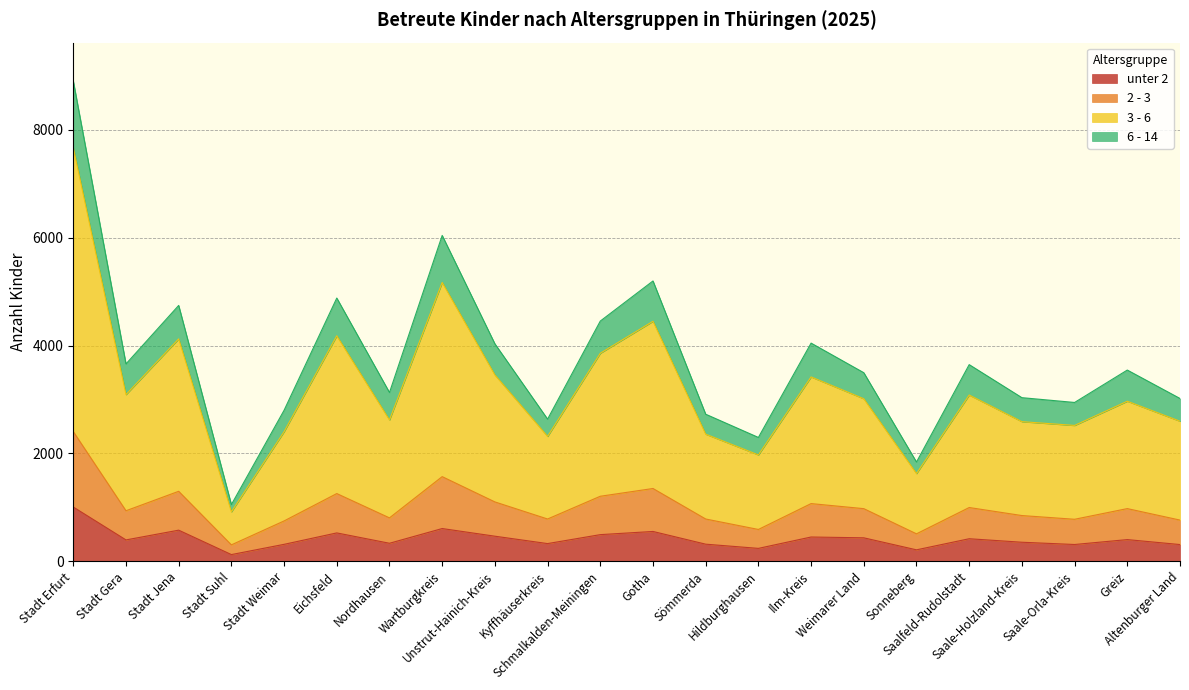

True or false: 2 - 3 has more than 0 interior local peaks.

True